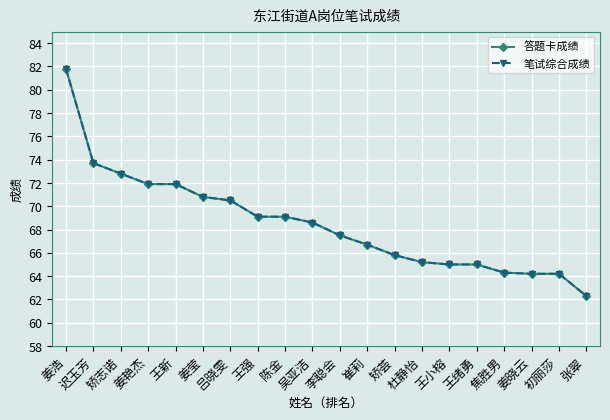

Is this an area chart (filled region under the line)?

No